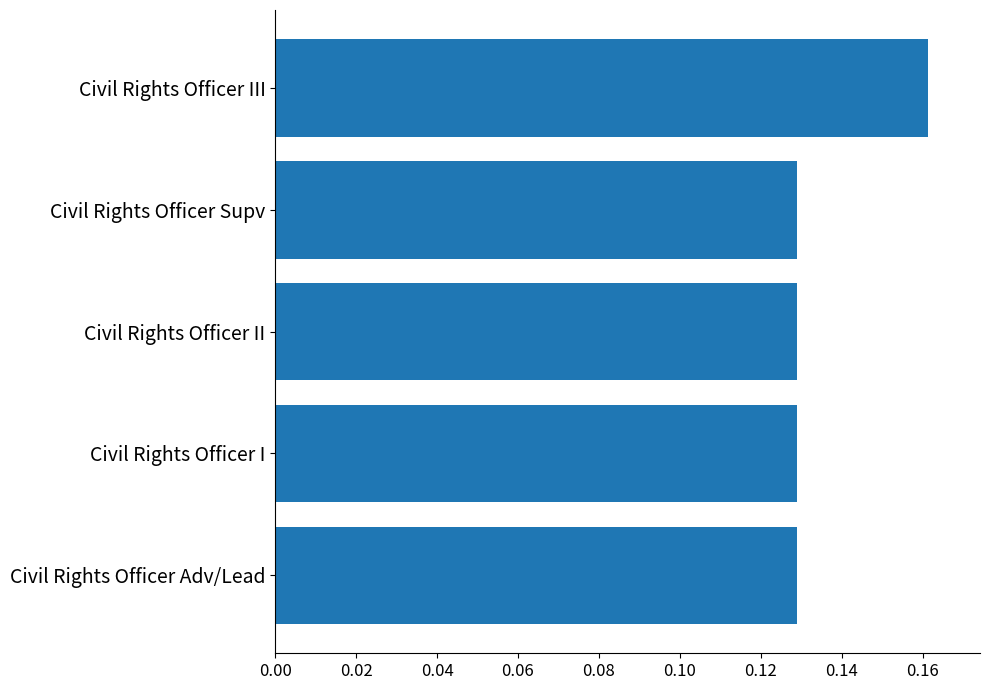

The value at Civil Rights Officer Supv is 0.0. True or false?

False